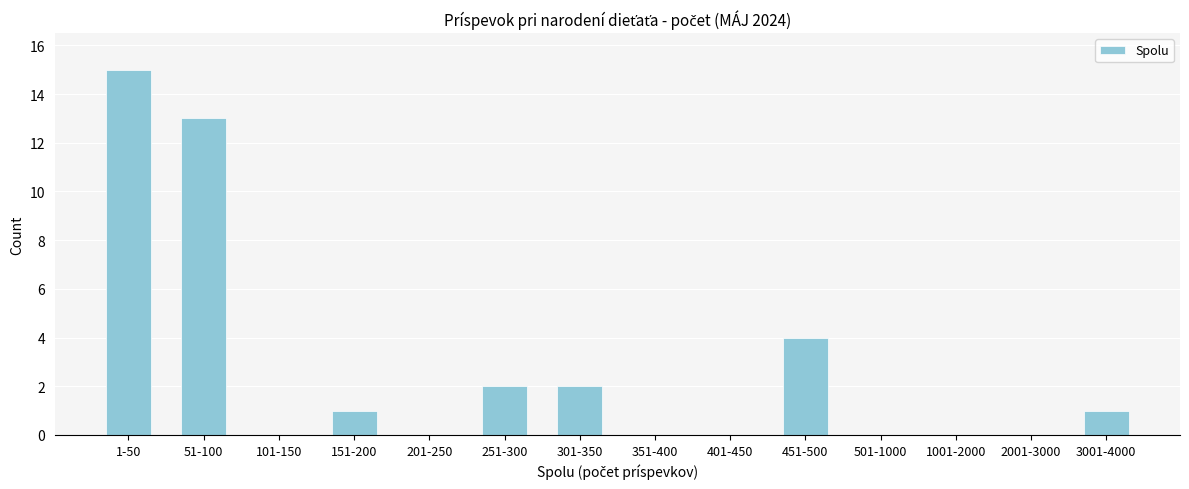

Reading left to right, transcribe all the data shown in this chart.

1-50=15	51-100=13	101-150=0	151-200=1	201-250=0	251-300=2	301-350=2	351-400=0	401-450=0	451-500=4	501-1000=0	1001-2000=0	2001-3000=0	3001-4000=1